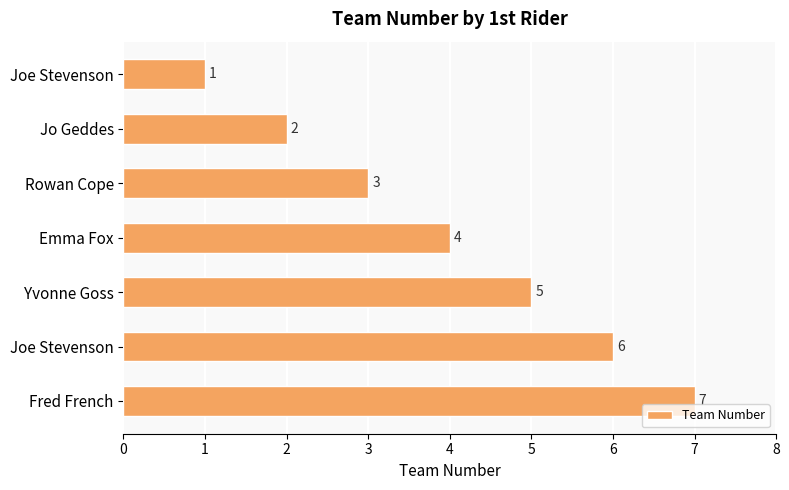

Count the number of data series in this chart.

1